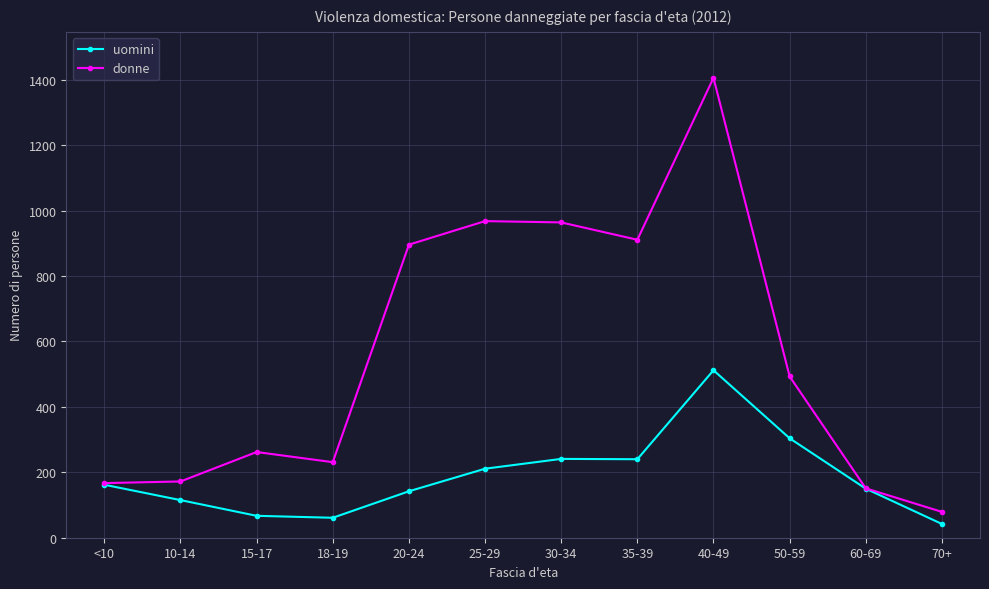

True or false: donne has more than 0 interior local peaks.

True